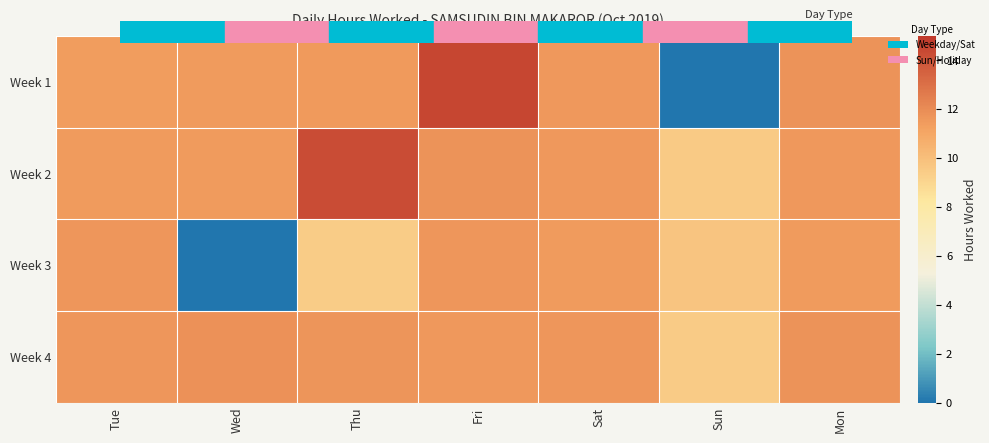

Reading left to right, list all the values displayed in this chart.

Week 1: Tue=11.4	Wed=11.4	Thu=11.5	Fri=14.5	Sat=11.6	Sun=0.0	Mon=11.7
Week 2: Tue=11.5	Wed=11.5	Thu=14.2	Fri=11.7	Sat=11.6	Sun=9.5	Mon=11.6
Week 3: Tue=11.7	Wed=0.0	Thu=9.4	Fri=11.6	Sat=11.4	Sun=9.8	Mon=11.5
Week 4: Tue=11.6	Wed=11.8	Thu=11.7	Fri=11.6	Sat=11.6	Sun=9.4	Mon=11.7